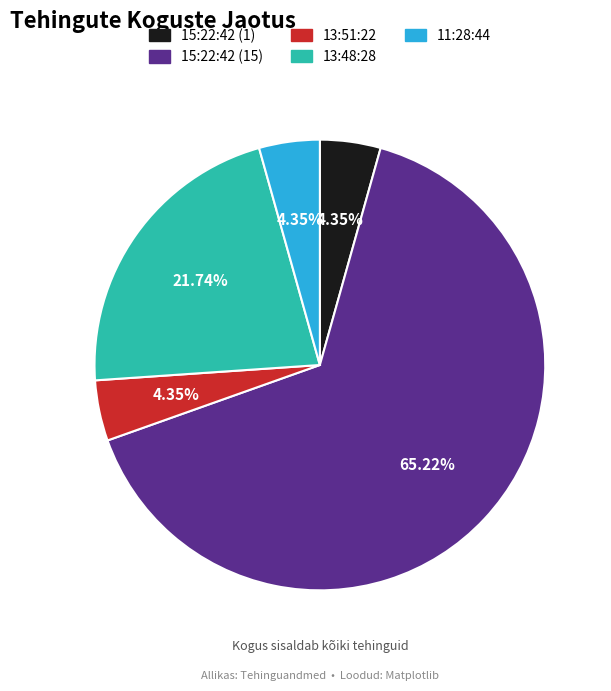

What is the largest slice in the pie chart?

15:22:42 (15)